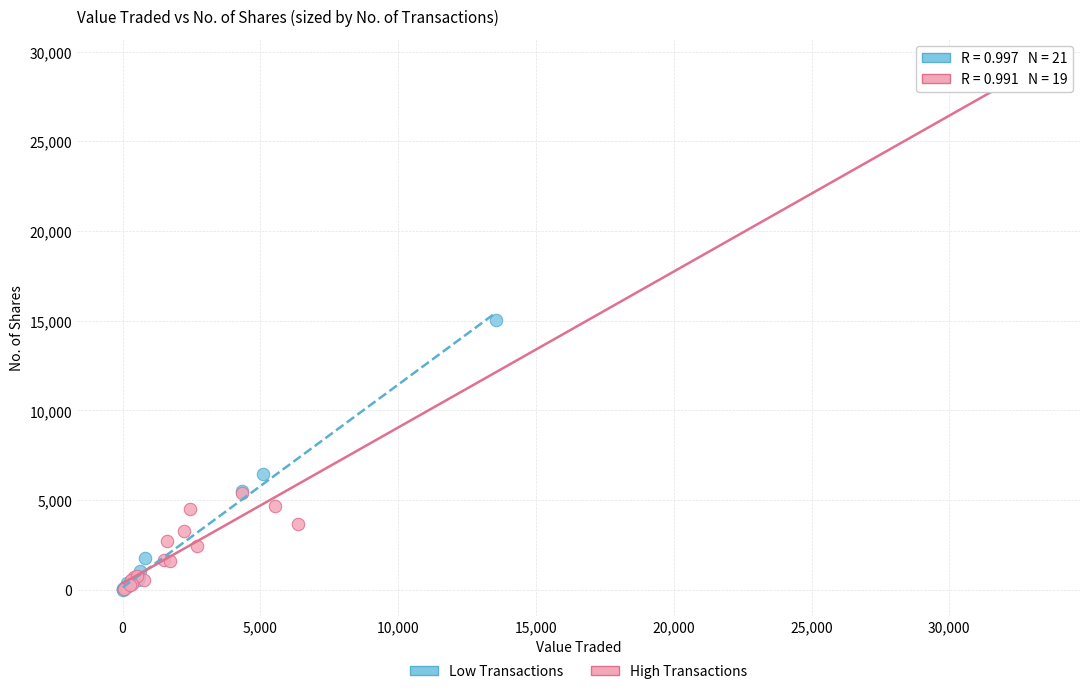

Which series contains the highest Y value?

High Transactions